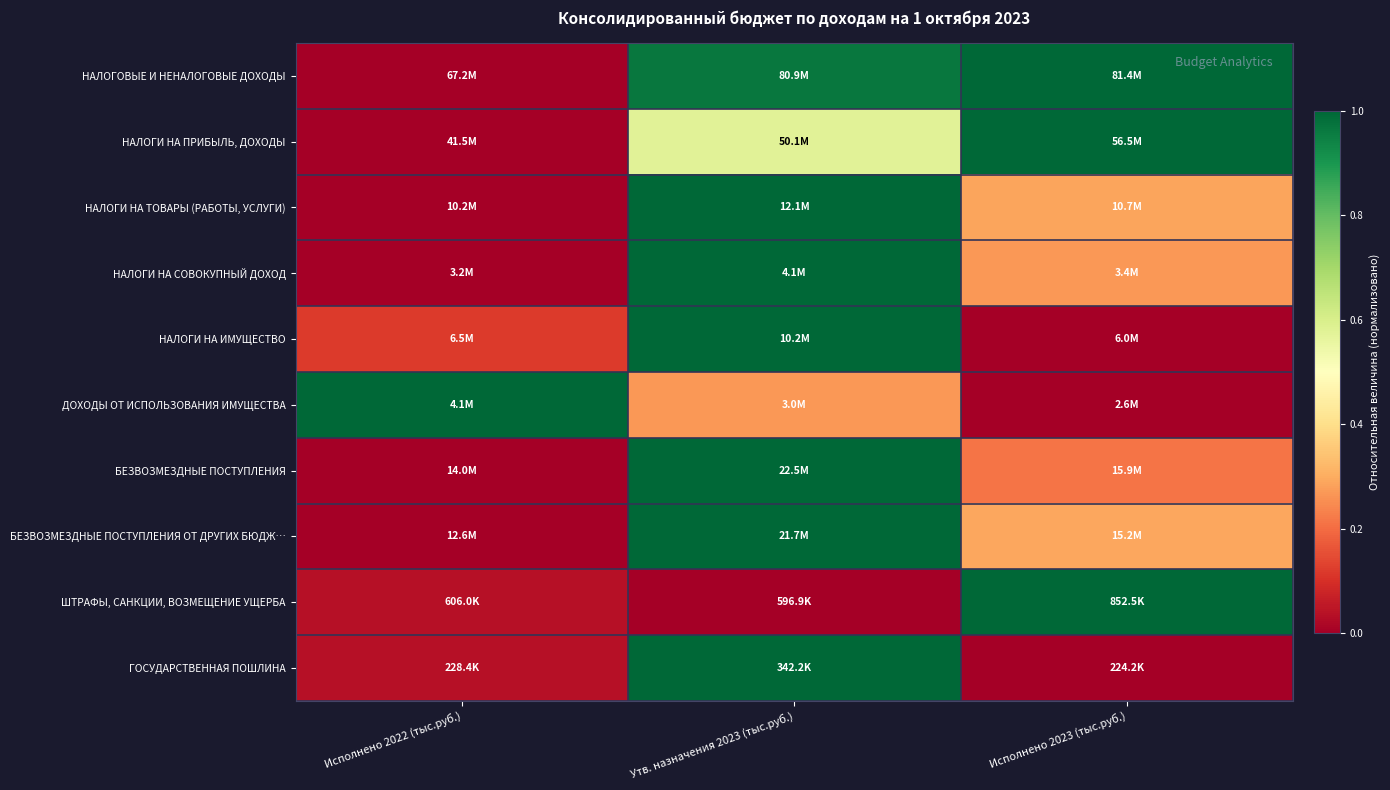

Reading right to left, transcribe all the data shown in this chart.

НАЛОГОВЫЕ И НЕНАЛОГОВЫЕ ДОХОДЫ: Исполнено 2023 (тыс.руб.)=1.0	Утв. назначения 2023 (тыс.руб.)=1.0	Исполнено 2022 (тыс.руб.)=0.0
НАЛОГИ НА ПРИБЫЛЬ, ДОХОДЫ: Исполнено 2023 (тыс.руб.)=1.0	Утв. назначения 2023 (тыс.руб.)=0.6	Исполнено 2022 (тыс.руб.)=0.0
НАЛОГИ НА ТОВАРЫ (РАБОТЫ, УСЛУГИ): Исполнено 2023 (тыс.руб.)=0.3	Утв. назначения 2023 (тыс.руб.)=1.0	Исполнено 2022 (тыс.руб.)=0.0
НАЛОГИ НА СОВОКУПНЫЙ ДОХОД: Исполнено 2023 (тыс.руб.)=0.3	Утв. назначения 2023 (тыс.руб.)=1.0	Исполнено 2022 (тыс.руб.)=0.0
НАЛОГИ НА ИМУЩЕСТВО: Исполнено 2023 (тыс.руб.)=0.0	Утв. назначения 2023 (тыс.руб.)=1.0	Исполнено 2022 (тыс.руб.)=0.1
ДОХОДЫ ОТ ИСПОЛЬЗОВАНИЯ ИМУЩЕСТВА: Исполнено 2023 (тыс.руб.)=0.0	Утв. назначения 2023 (тыс.руб.)=0.3	Исполнено 2022 (тыс.руб.)=1.0
БЕЗВОЗМЕЗДНЫЕ ПОСТУПЛЕНИЯ: Исполнено 2023 (тыс.руб.)=0.2	Утв. назначения 2023 (тыс.руб.)=1.0	Исполнено 2022 (тыс.руб.)=0.0
БЕЗВОЗМЕЗДНЫЕ ПОСТУПЛЕНИЯ ОТ ДРУГИХ БЮДЖ…: Исполнено 2023 (тыс.руб.)=0.3	Утв. назначения 2023 (тыс.руб.)=1.0	Исполнено 2022 (тыс.руб.)=0.0
ШТРАФЫ, САНКЦИИ, ВОЗМЕЩЕНИЕ УЩЕРБА: Исполнено 2023 (тыс.руб.)=1.0	Утв. назначения 2023 (тыс.руб.)=0.0	Исполнено 2022 (тыс.руб.)=0.0
ГОСУДАРСТВЕННАЯ ПОШЛИНА: Исполнено 2023 (тыс.руб.)=0.0	Утв. назначения 2023 (тыс.руб.)=1.0	Исполнено 2022 (тыс.руб.)=0.0